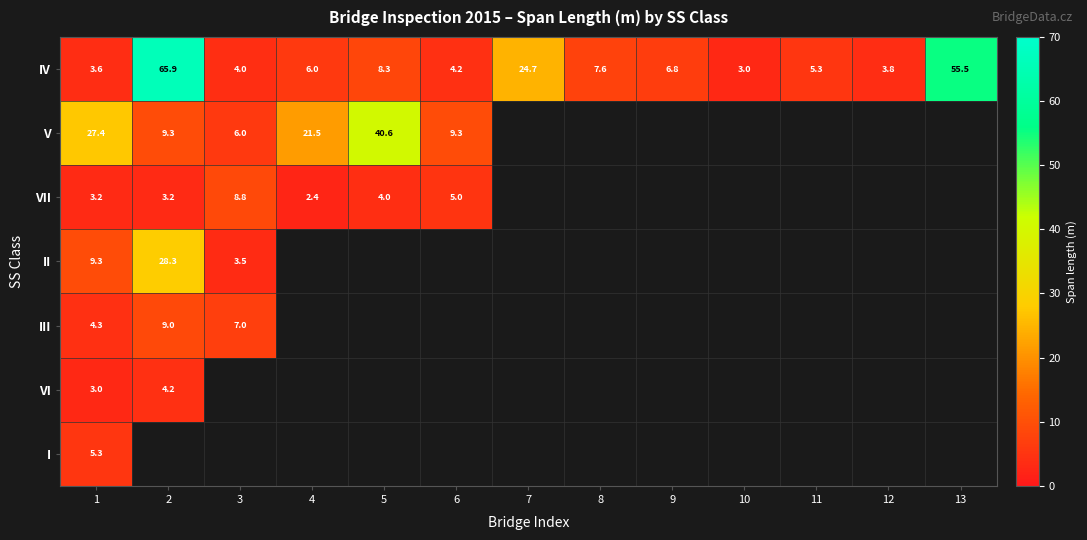

Between 10 and 13, which is larger?

13